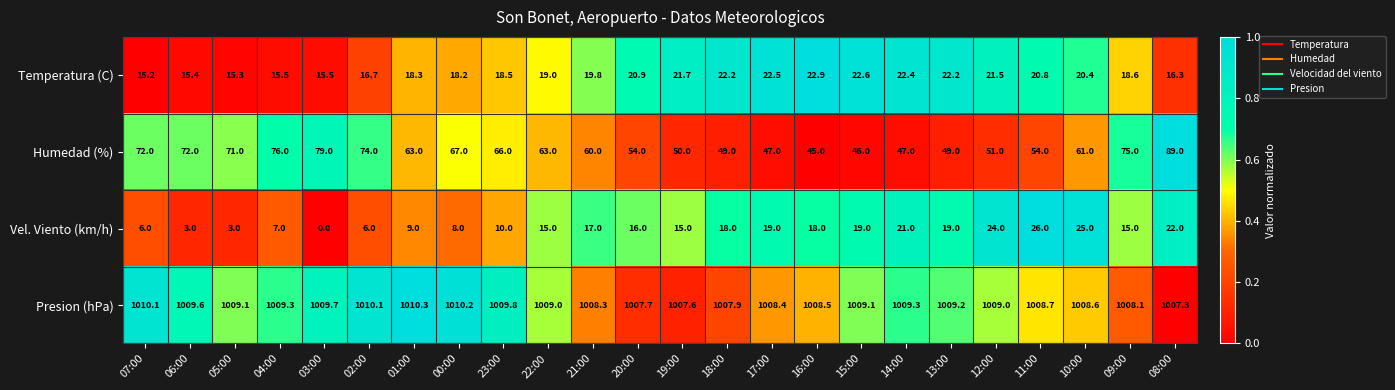

Is the value of Humedad (%) at 18:00 greater than the value of Presion (hPa) at 01:00?

No